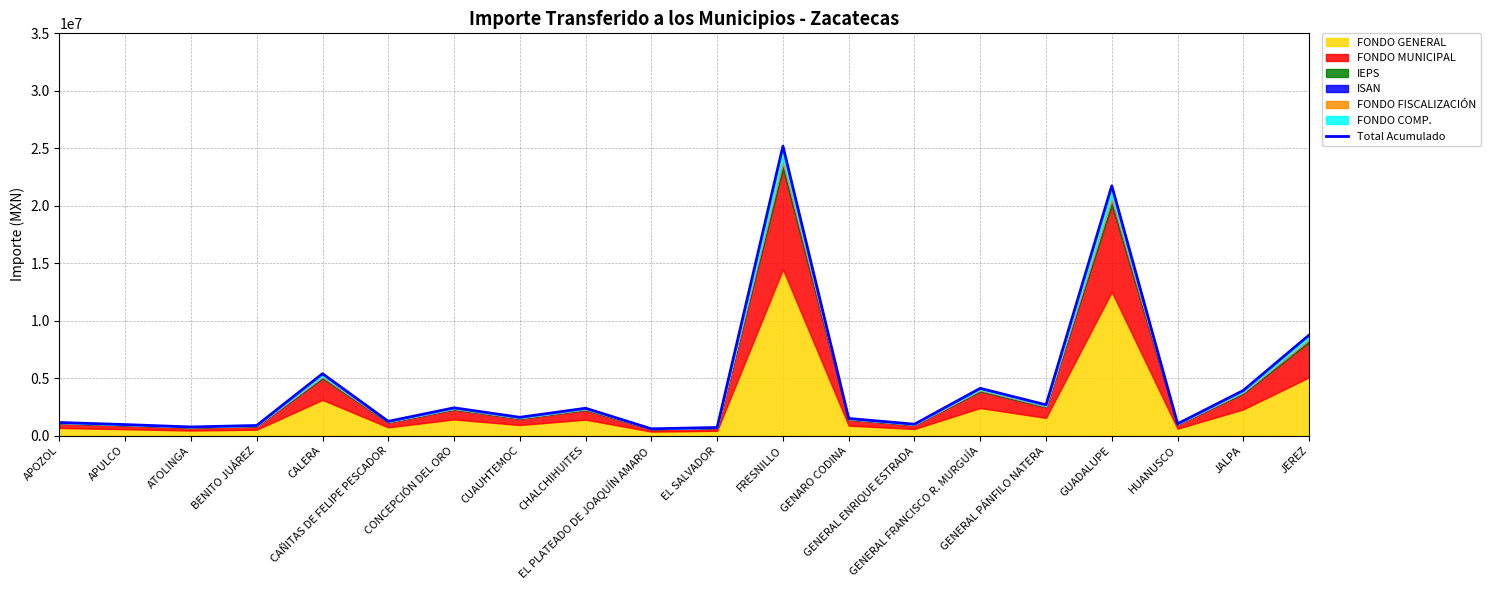

Which label corresponds to the largest value in the chart?

FRESNILLO